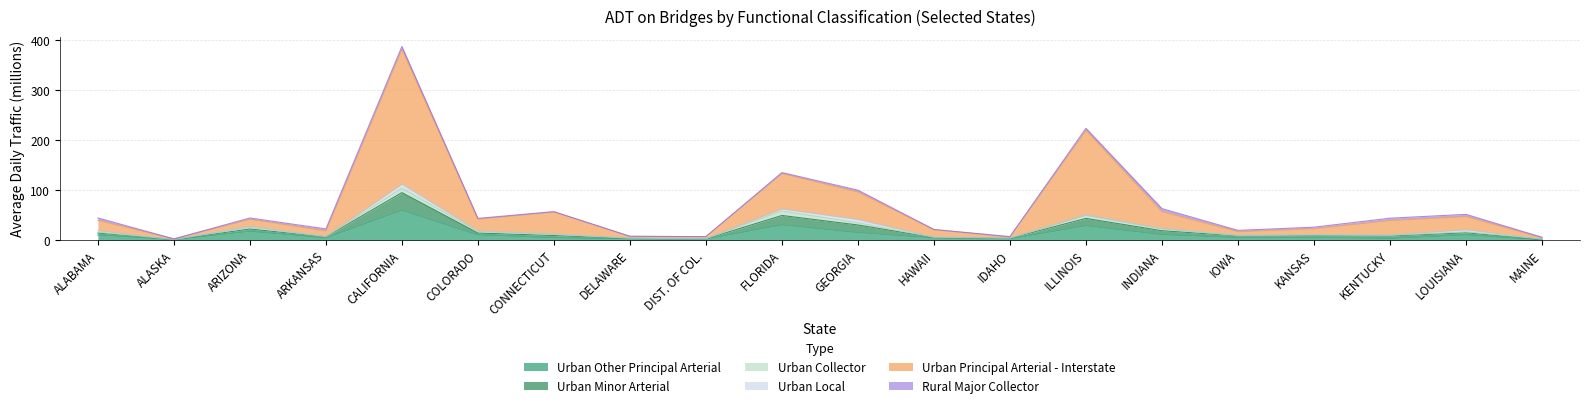

The value of Urban Other Principal Arterial at CALIFORNIA is 59.9. True or false?

True